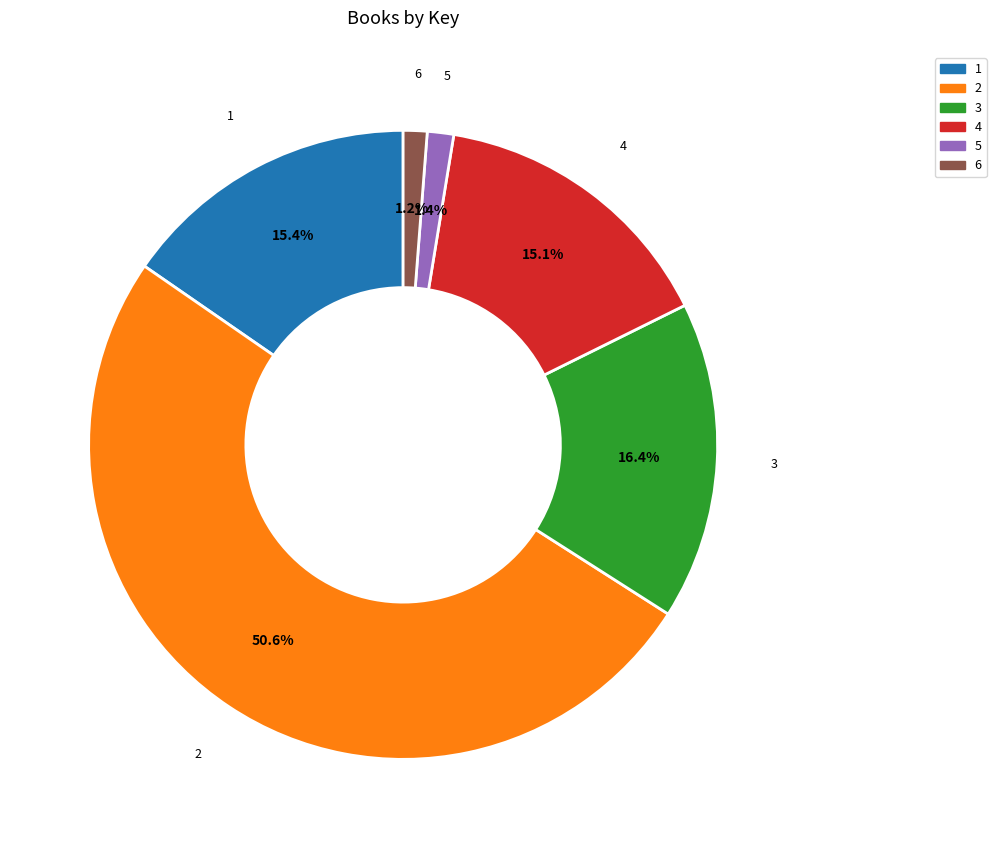

How many segments does this pie chart have?

6